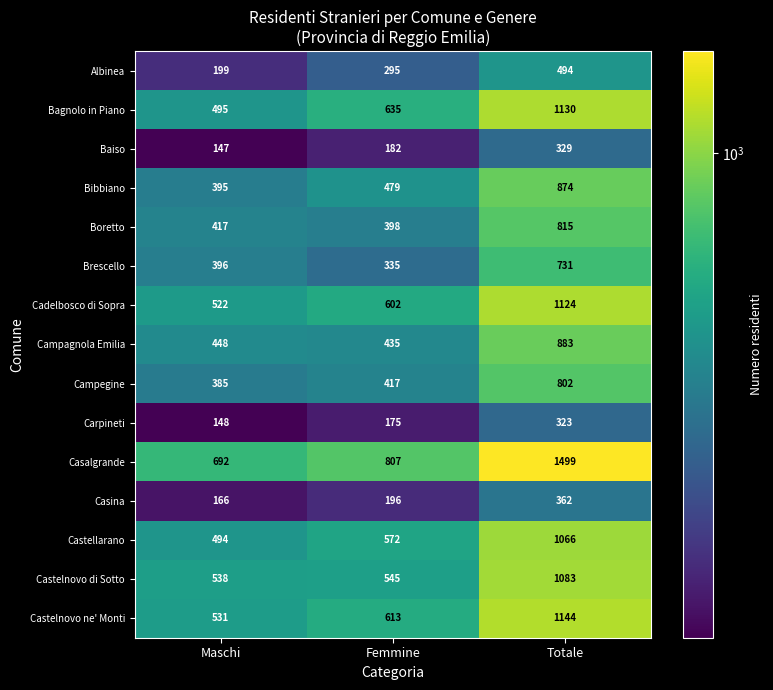

What is the sum of all Campagnola Emilia values?

1766